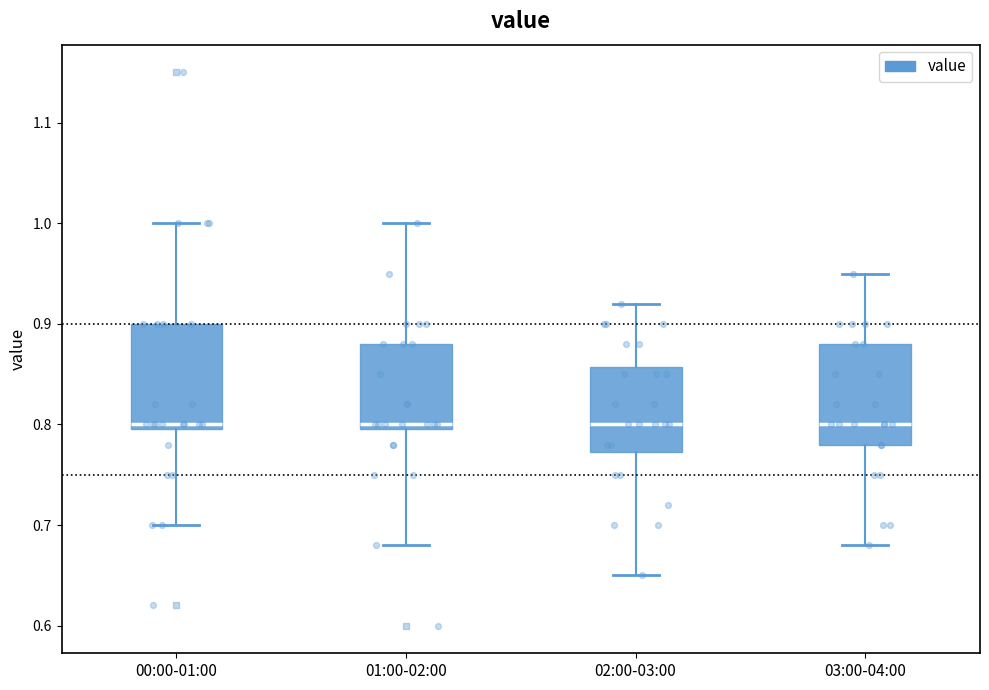

Where does the lower whisker of the box for 00:00-01:00 end on the y-axis? The values are not printed on the chart, so give them approximately, as read against the axis.

0.70